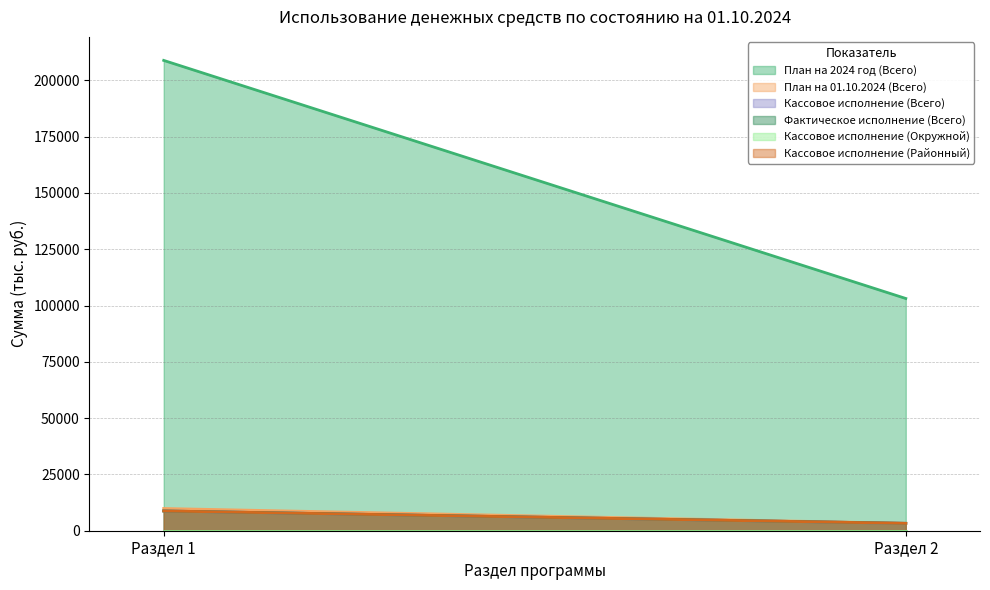

Between Раздел 1 and Раздел 2, which is larger?

Раздел 1